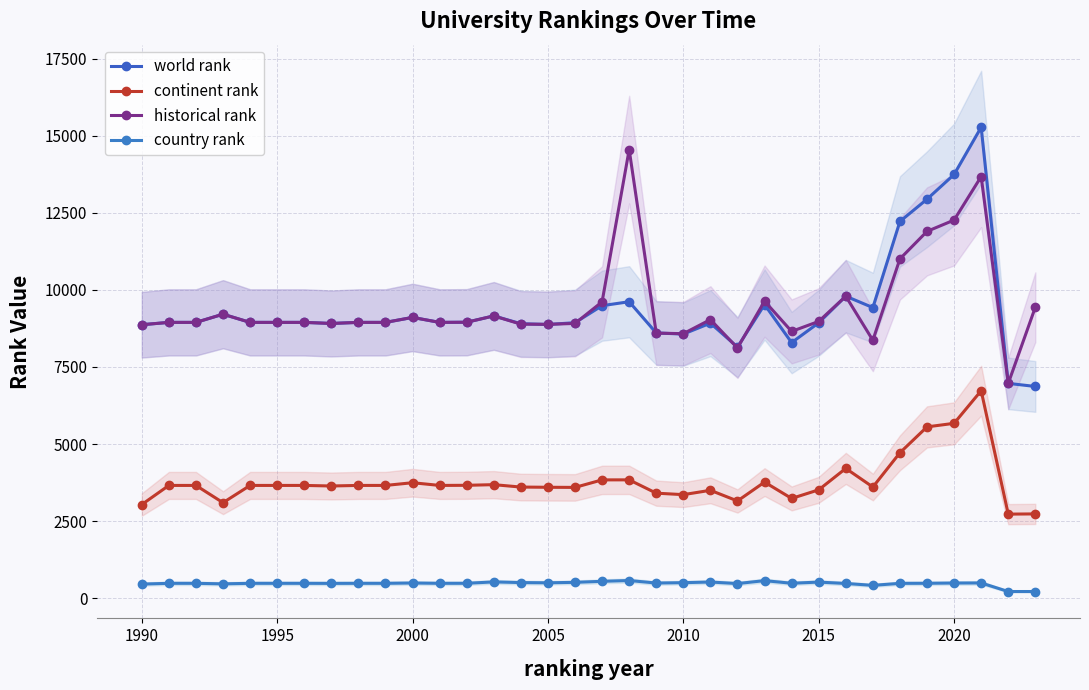

Which series has the largest range (max minus min)?

world rank